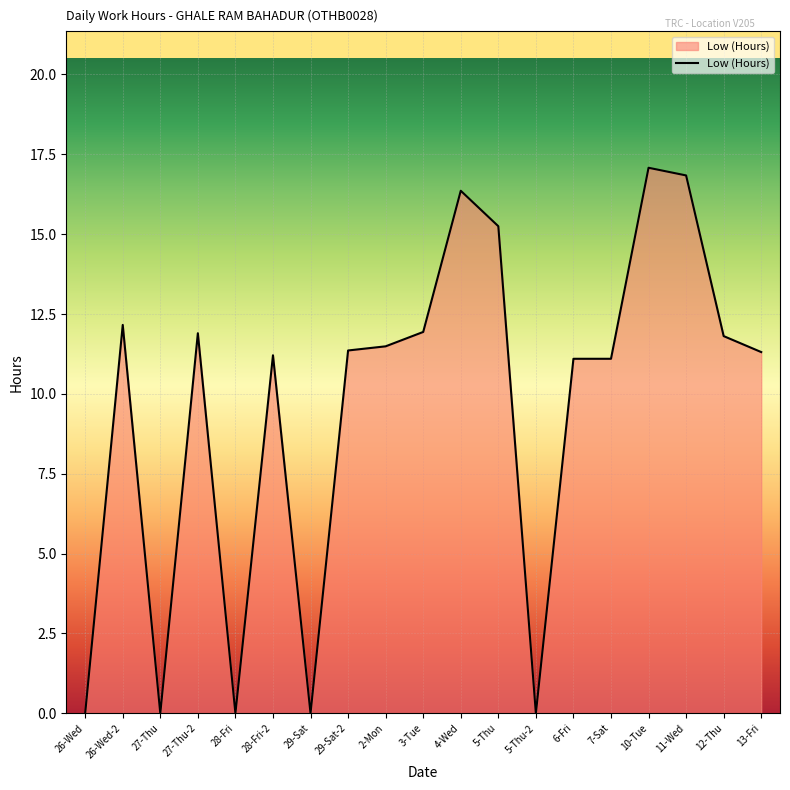

What is the difference between the maximum and minimum values?

17.1